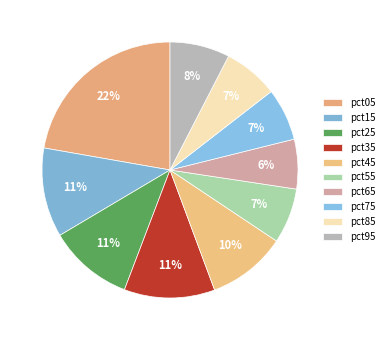

Rank the categories by value from highest to lowest.

pct05, pct35, pct15, pct25, pct45, pct95, pct55, pct85, pct75, pct65